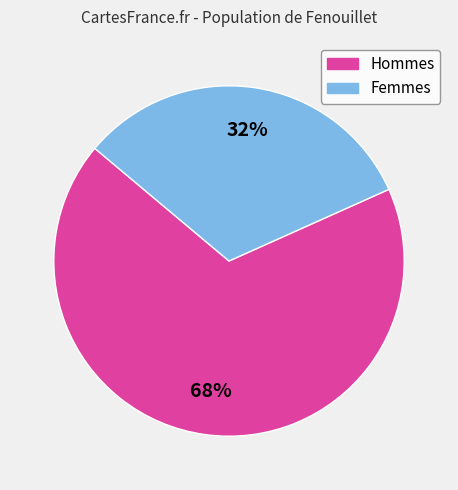

To the nearest percent, what is the difference between the largest and smallest slice percentages?

36%